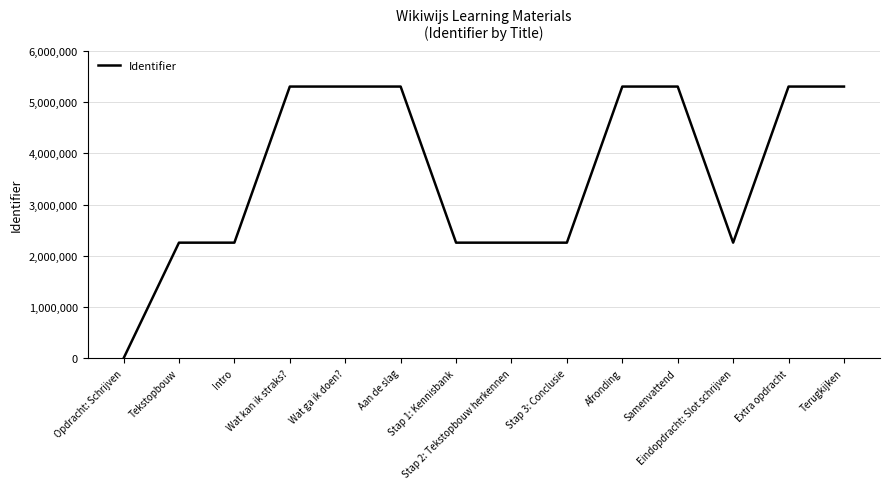

What is the difference between the maximum and minimum values?

5305661